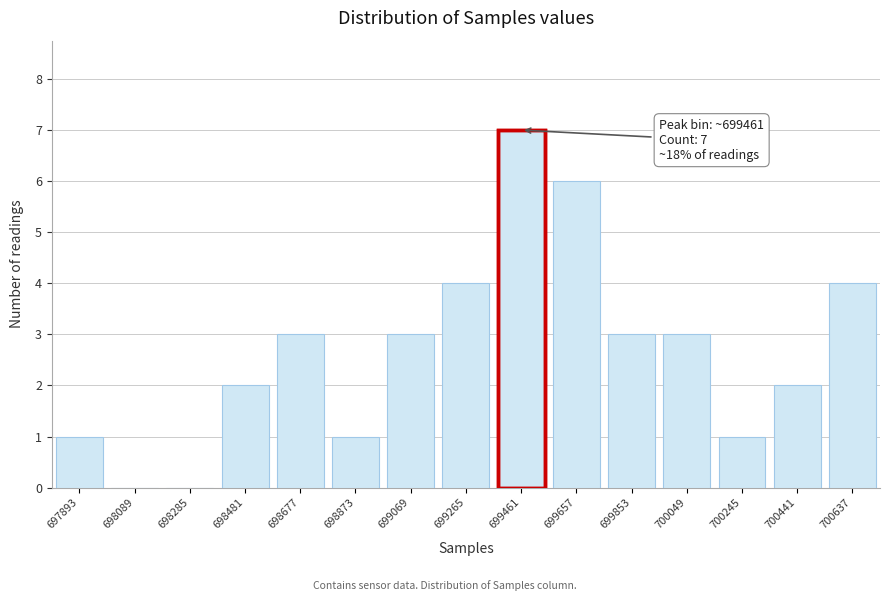

Reading right to left, what are all the values shown in this chart?

700637=4	700441=2	700245=1	700049=3	699853=3	699657=6	699461=7	699265=4	699069=3	698873=1	698677=3	698481=2	698285=0	698089=0	697893=1